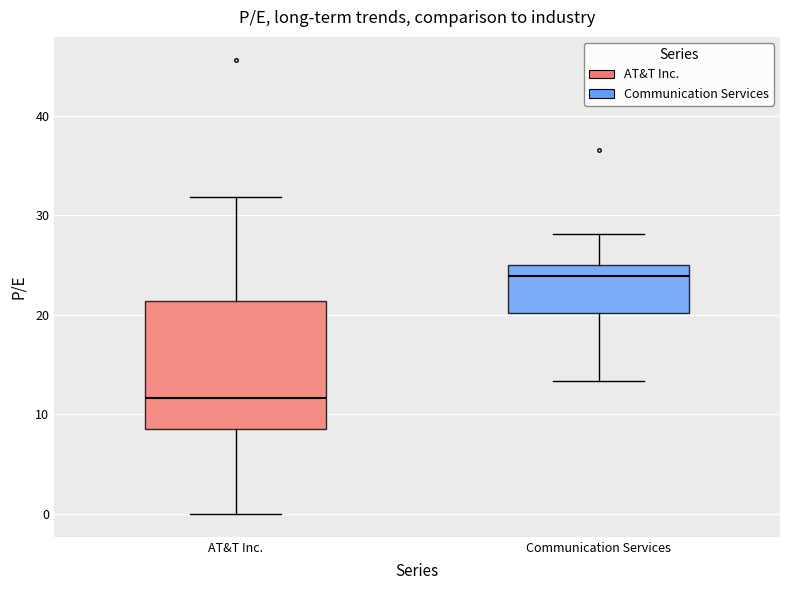

Which box has the lowest median line?

AT&T Inc.